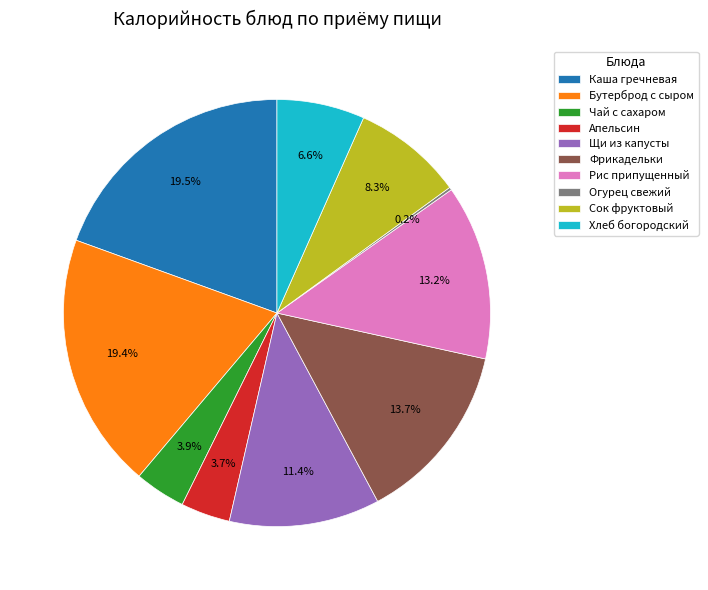

What percentage is NOT represented by Щи из капусты?

88.6%